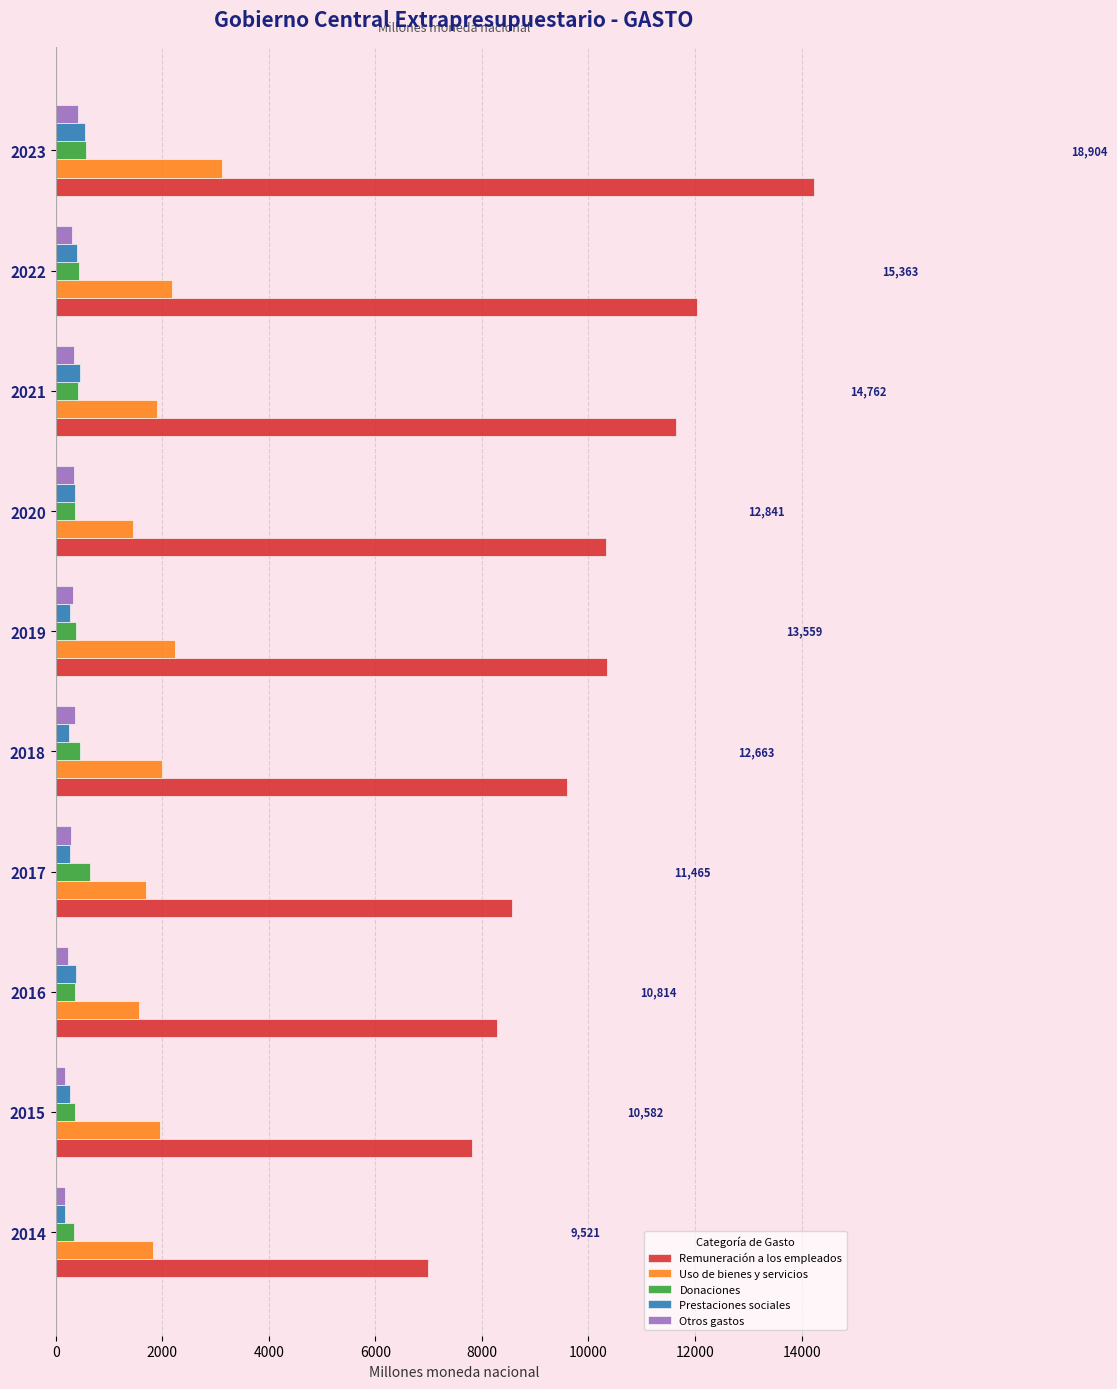

What is the difference between the highest and lowest values at 2020?

9992.1